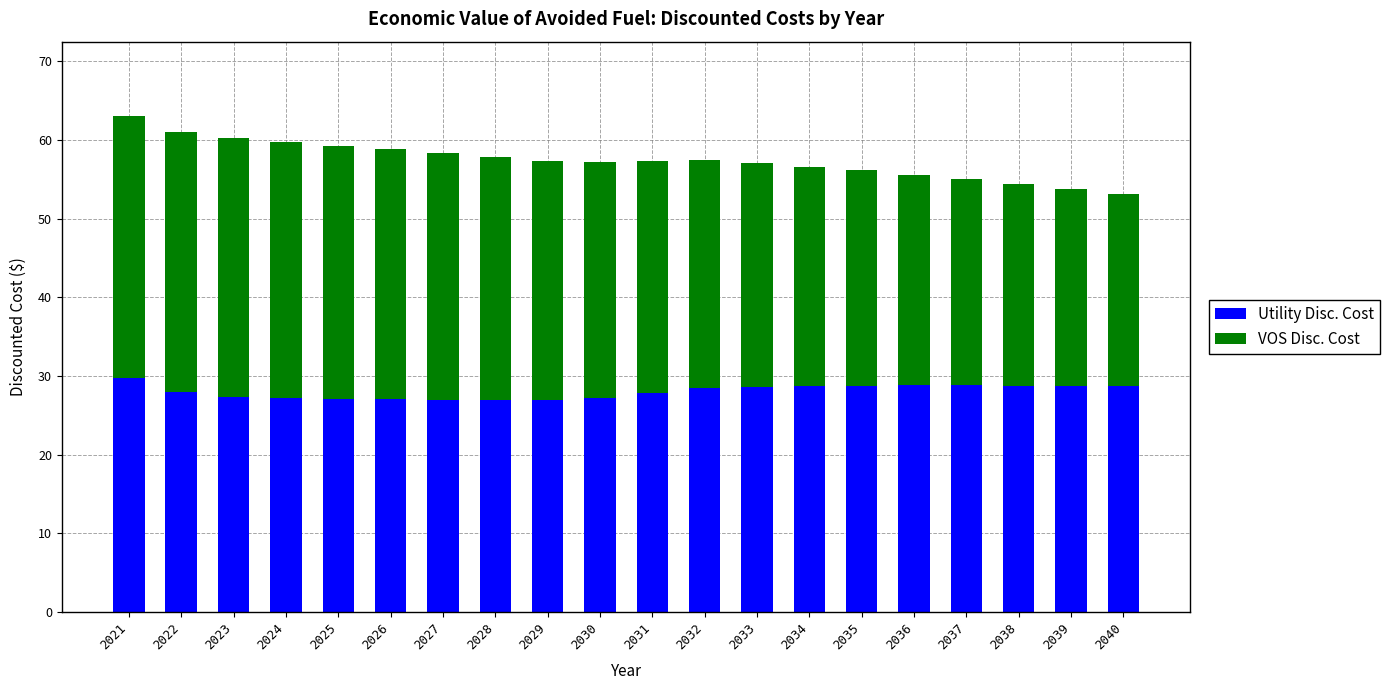

What is the total value across all series at 2024?

59.7